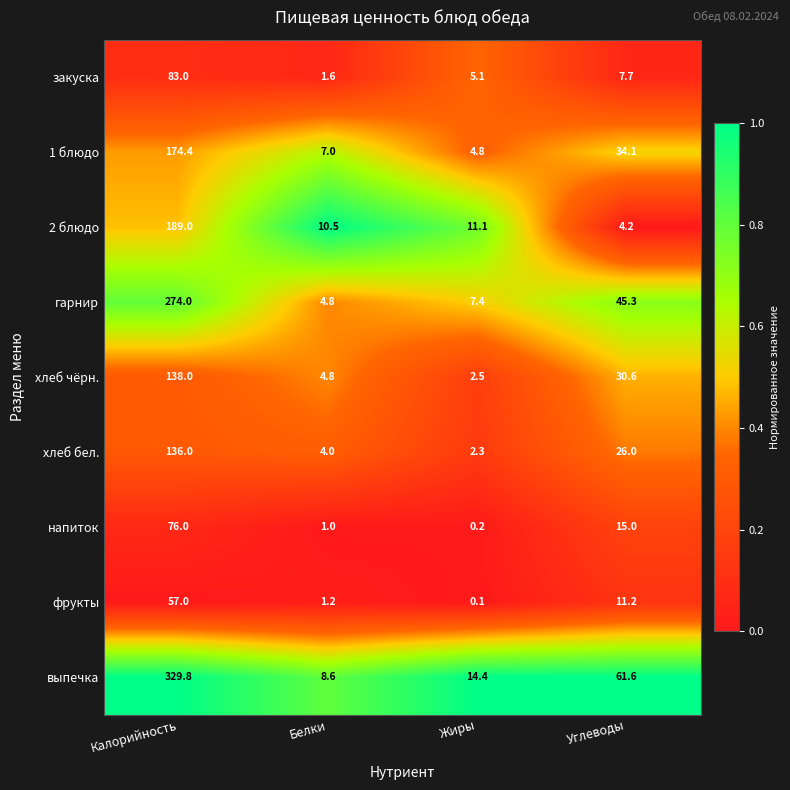

List the series in order of their peak value, lowest first.

фрукты, напиток, закуска, хлеб бел., хлеб чёрн., 1 блюдо, 2 блюдо, гарнир, выпечка